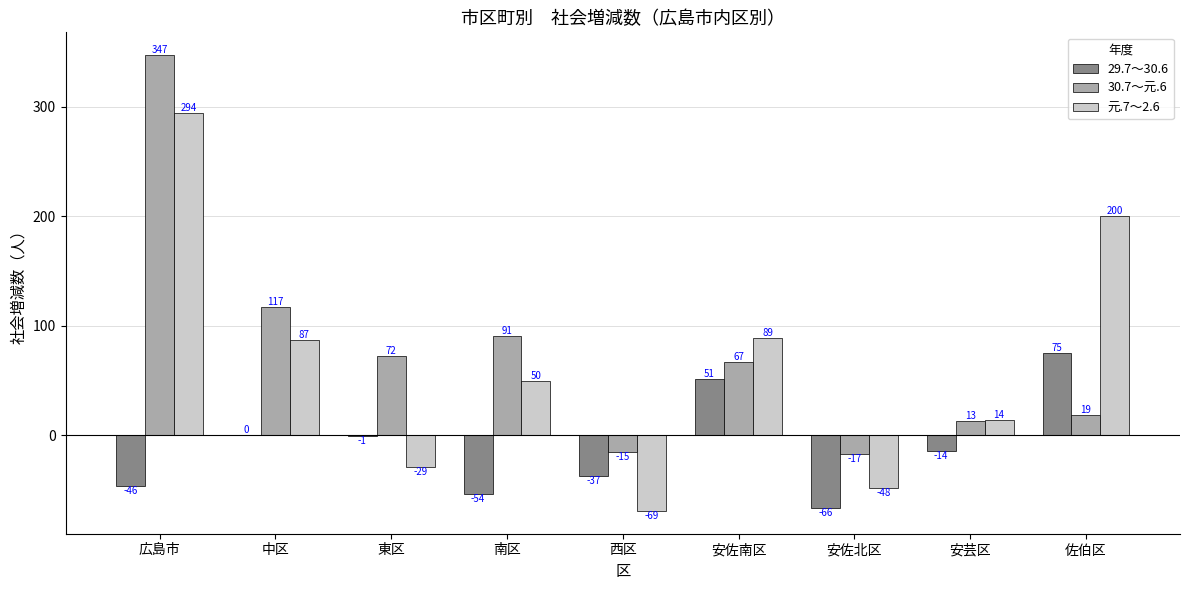

What is the sum of all 元.7～2.6 values?

588